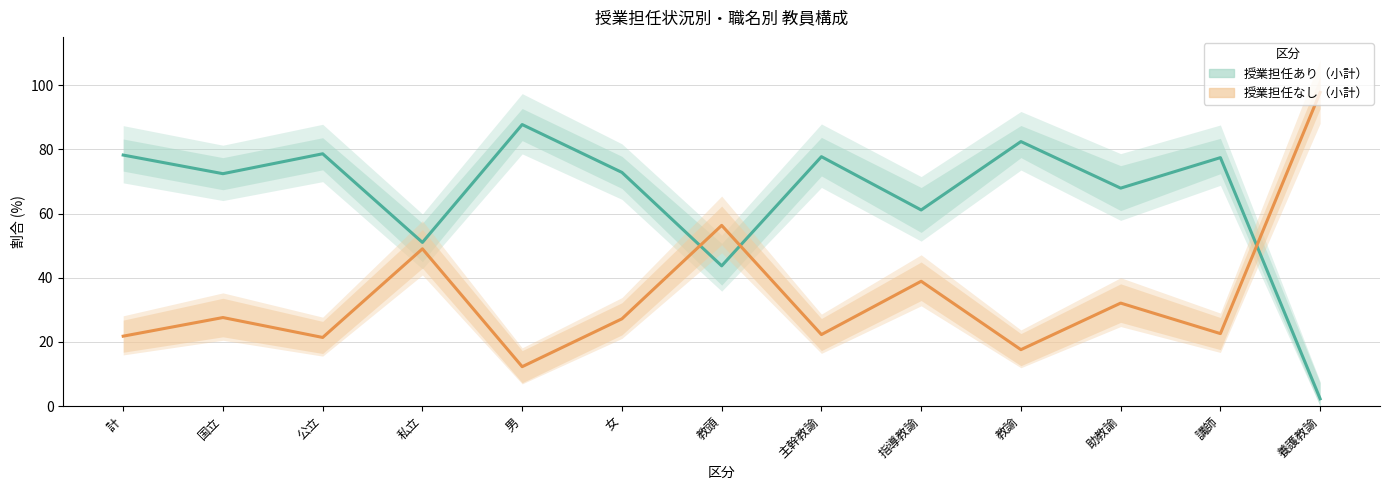

At 計, list the series in order from largest to smallest.

授業担任あり（小計）, 授業担任なし（小計）